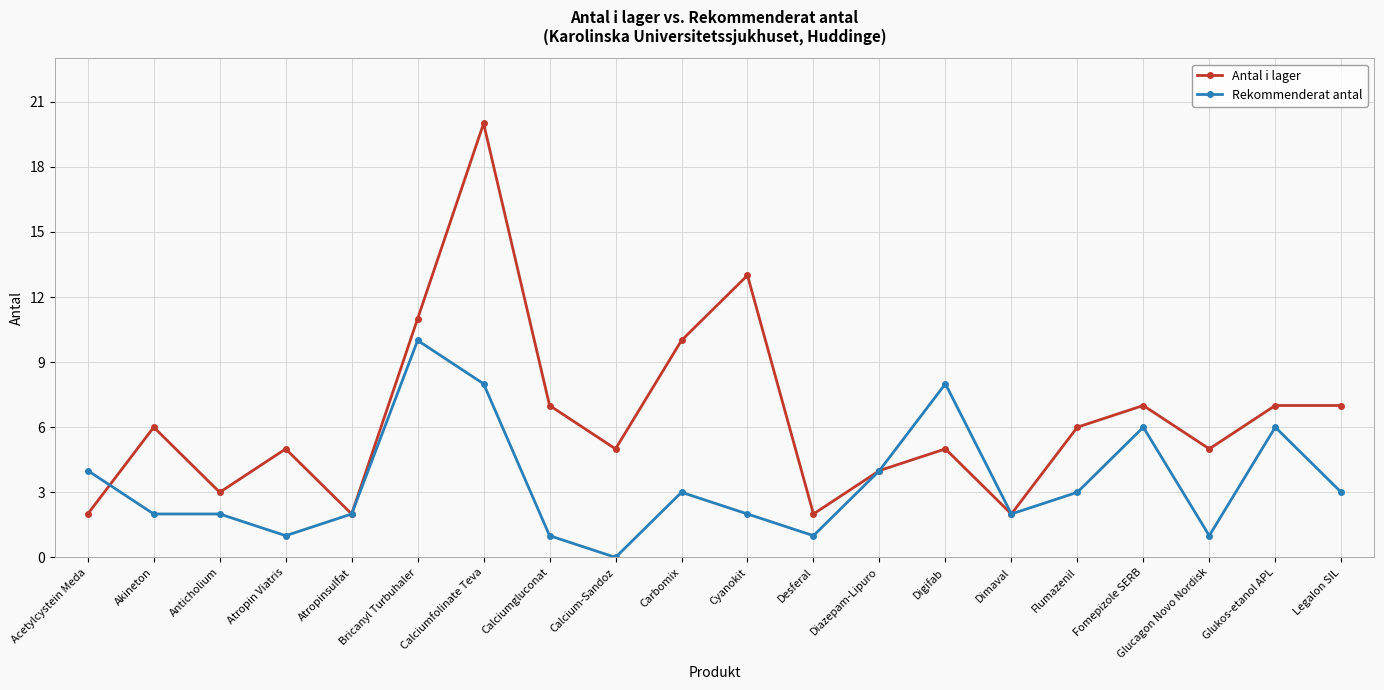

Where does the Rekommenderat antal series first go above 3?

Acetylcystein Meda